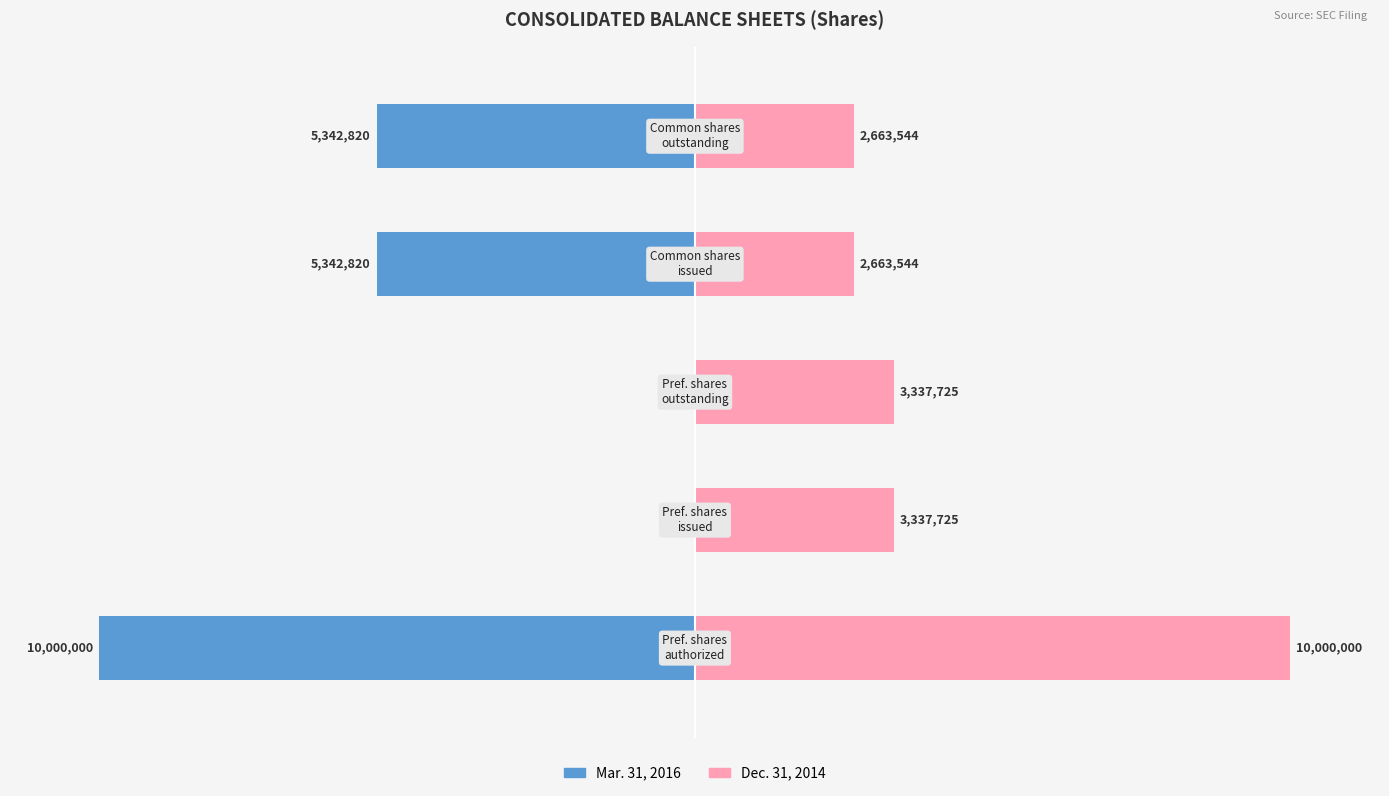

The Dec. 31, 2014 series shows 13.6 at 1. True or false?

False